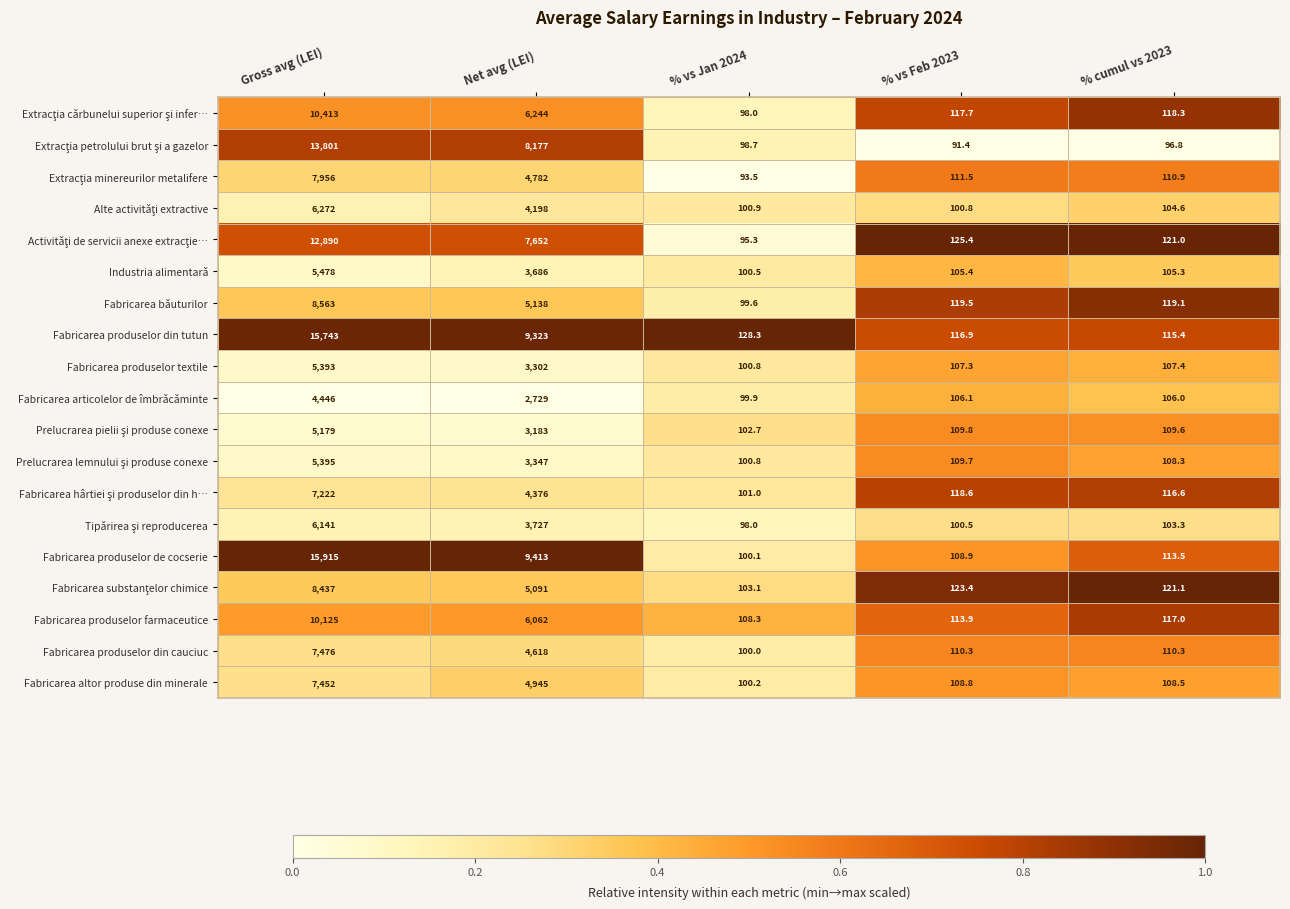

List the labels in order of Fabricarea produselor textile value, smallest first.

% vs Jan 2024, % vs Feb 2023, % cumul vs 2023, Net avg (LEI), Gross avg (LEI)